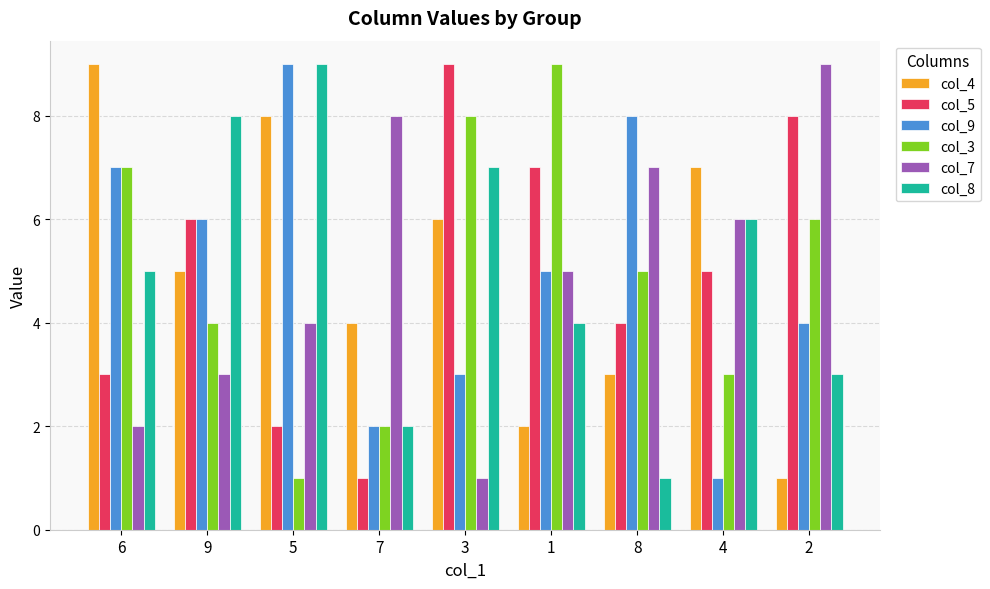

How many bars are there in each group?

6